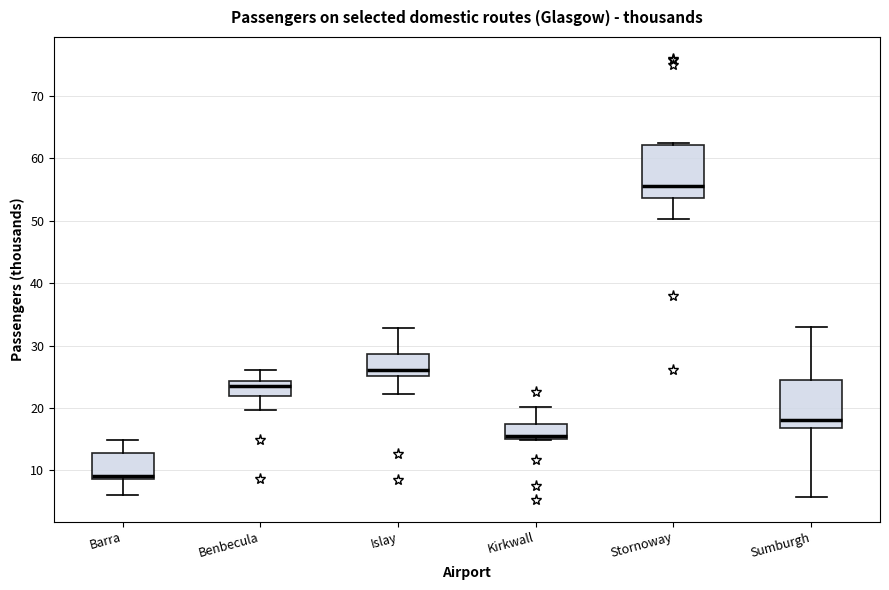

Which box has the lowest median line?

Barra